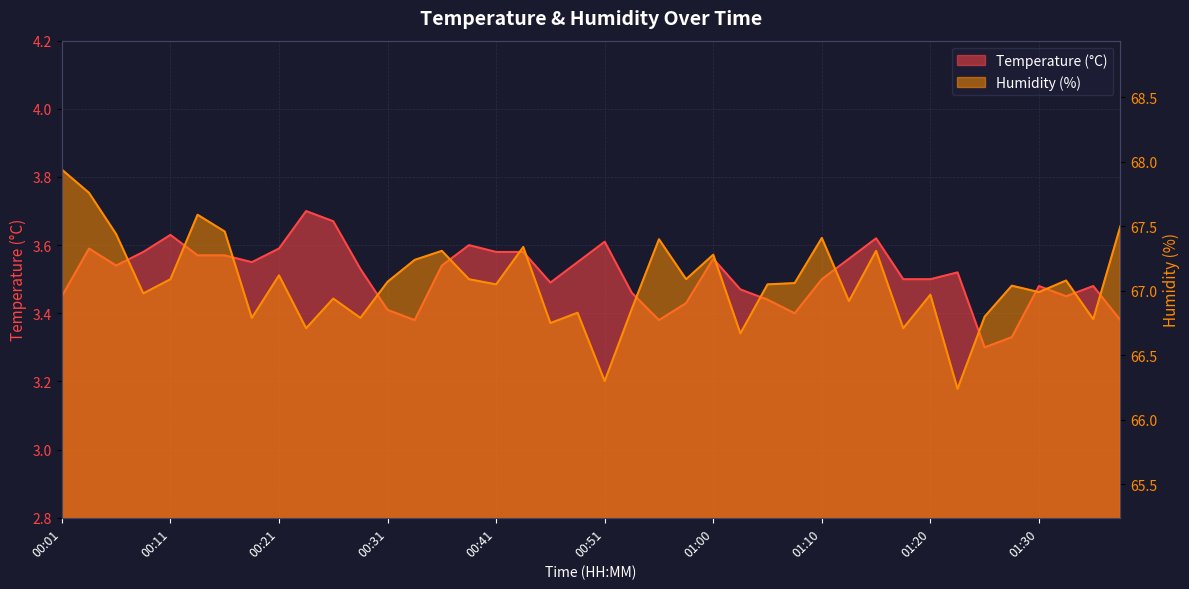

True or false: Temperature (°C) and Humidity (%) intersect in this chart.

False